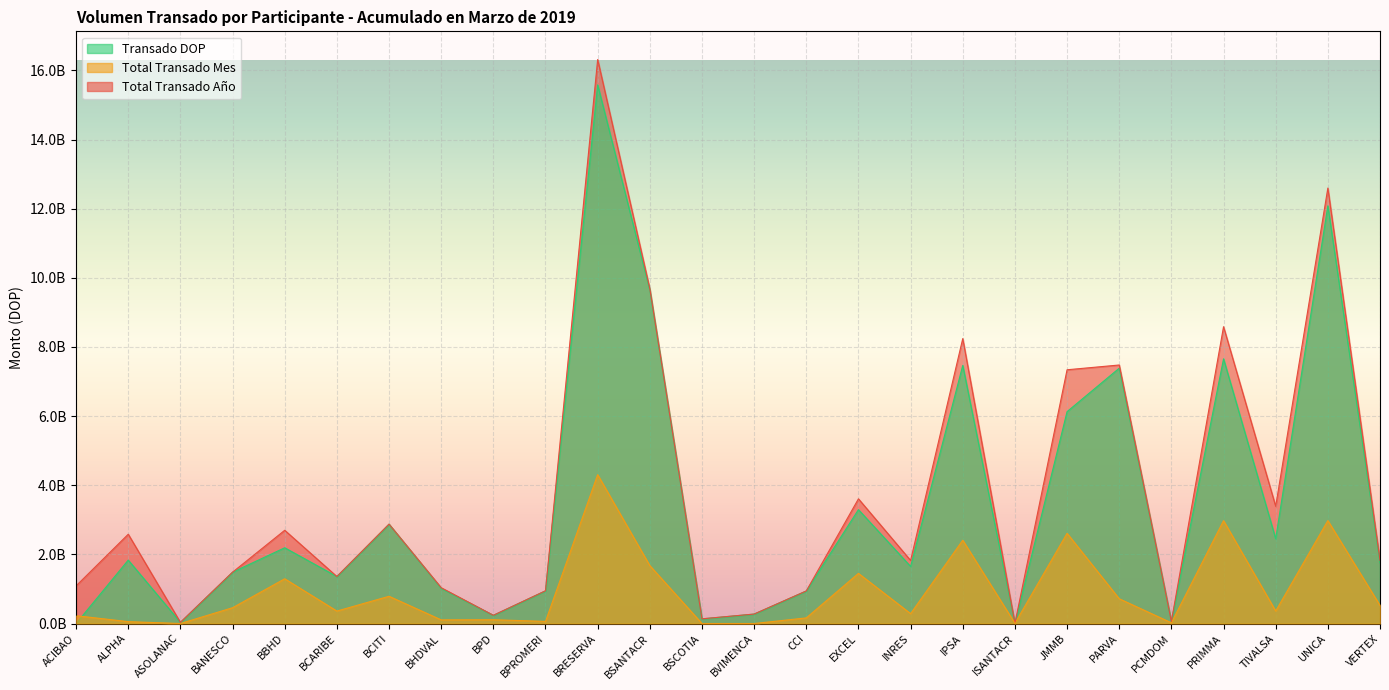

How many data points in Total Transado Año are less than 1827493529?

13